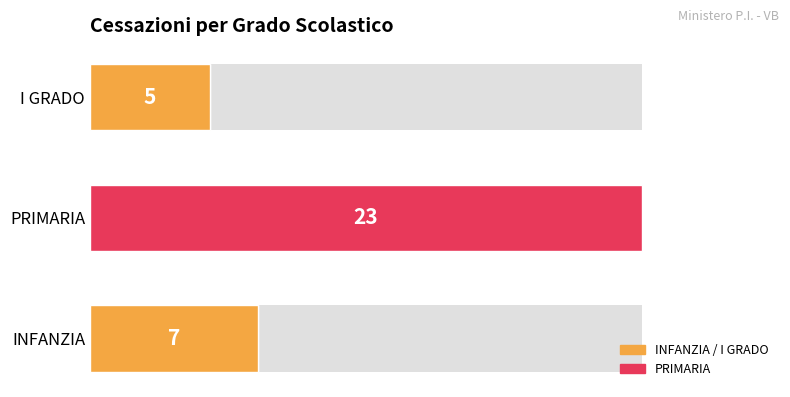

Does the chart contain any negative values?

No